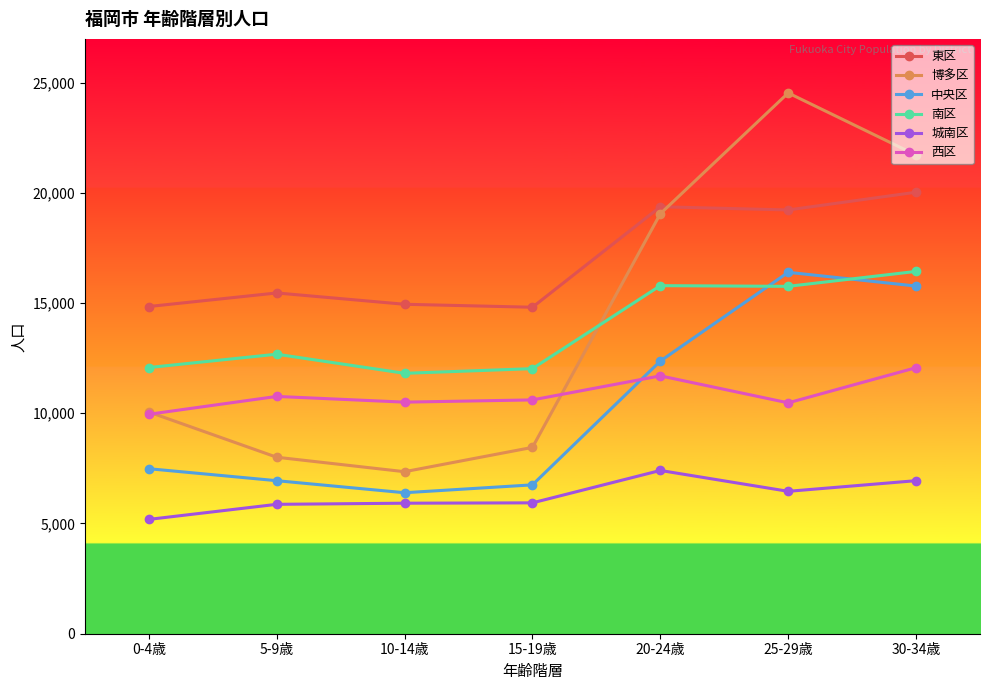

What is the total value across all series at 0-4歳?

59595